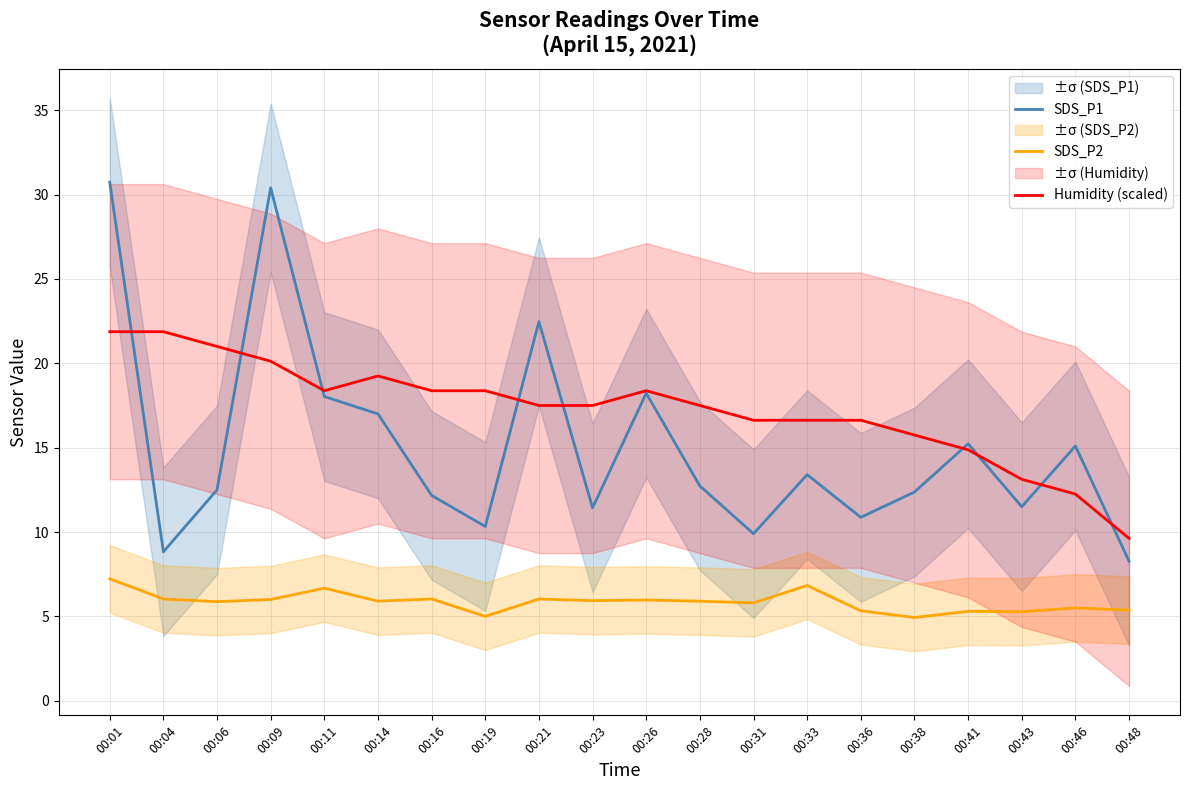

What are all the series names shown in the legend?

SDS_P1, SDS_P2, Humidity (scaled)